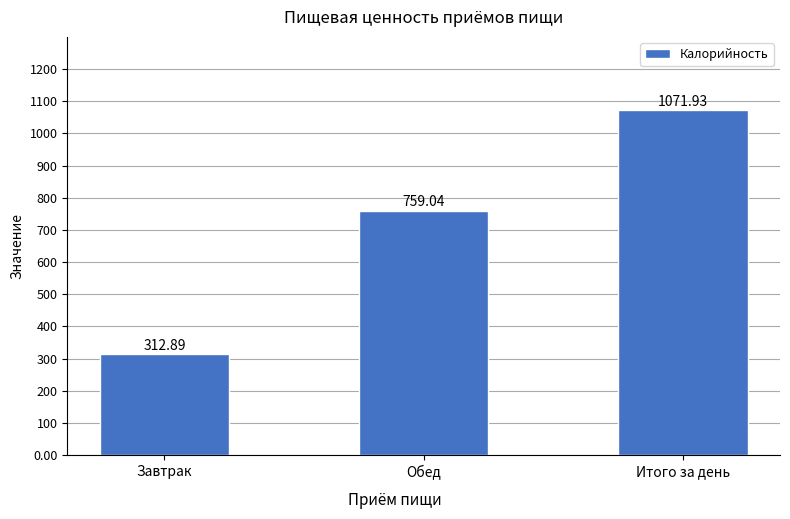

At which category does the chart reach its peak across all series?

Итого за день